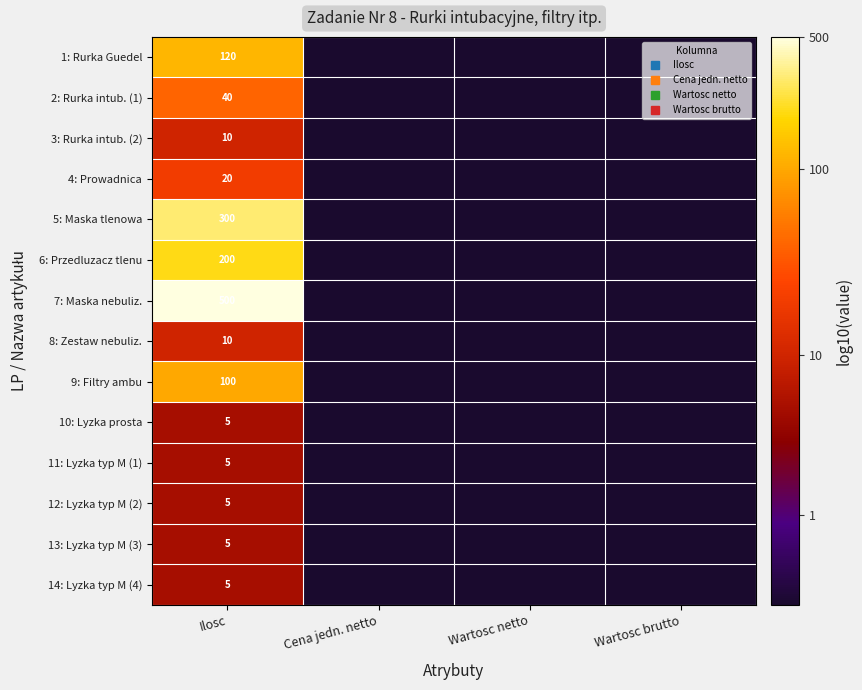

Between Cena jedn. netto and Wartosc brutto, which is larger?

Cena jedn. netto